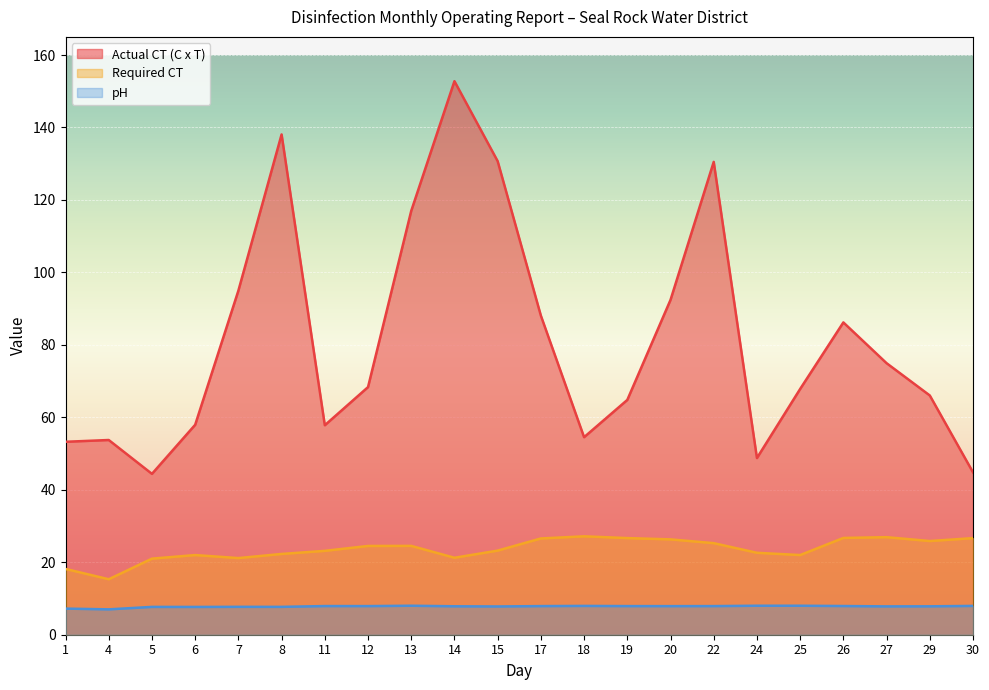

Count the number of data series in this chart.

3